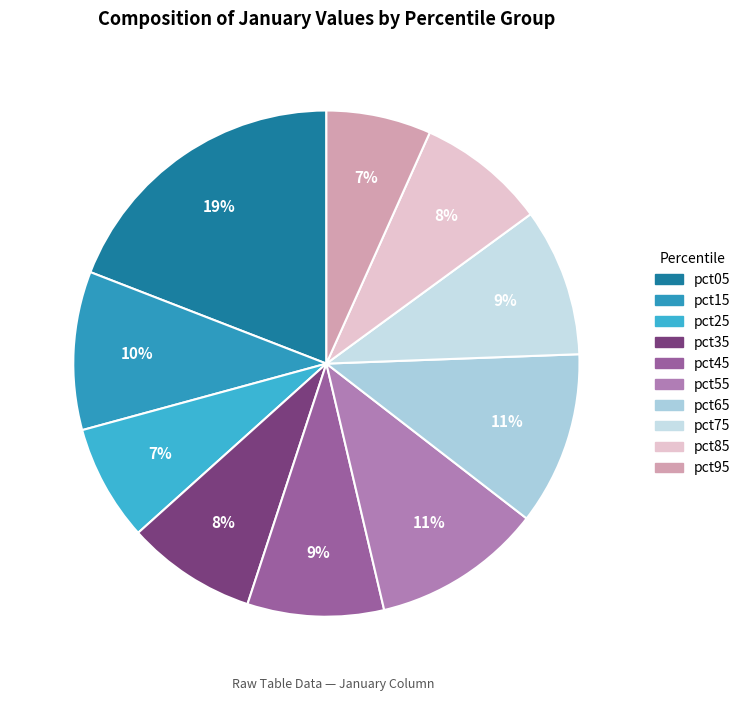

To the nearest percent, what is the combined percentage of pct25 and pct65?

18%